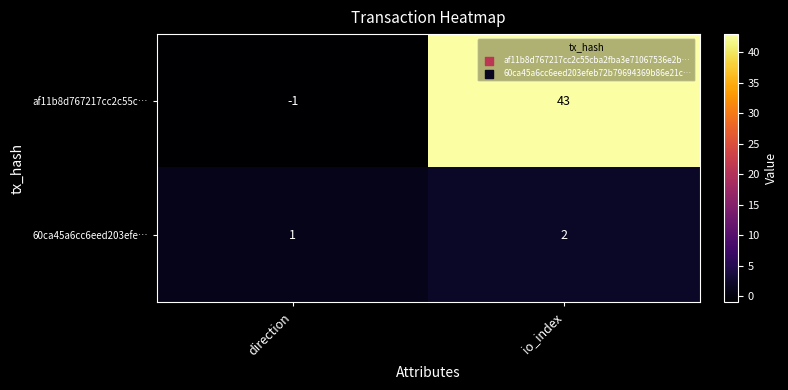

List the series in order of their overall mean, lowest first.

60ca45a6cc6eed203efe…, af11b8d767217cc2c55c…